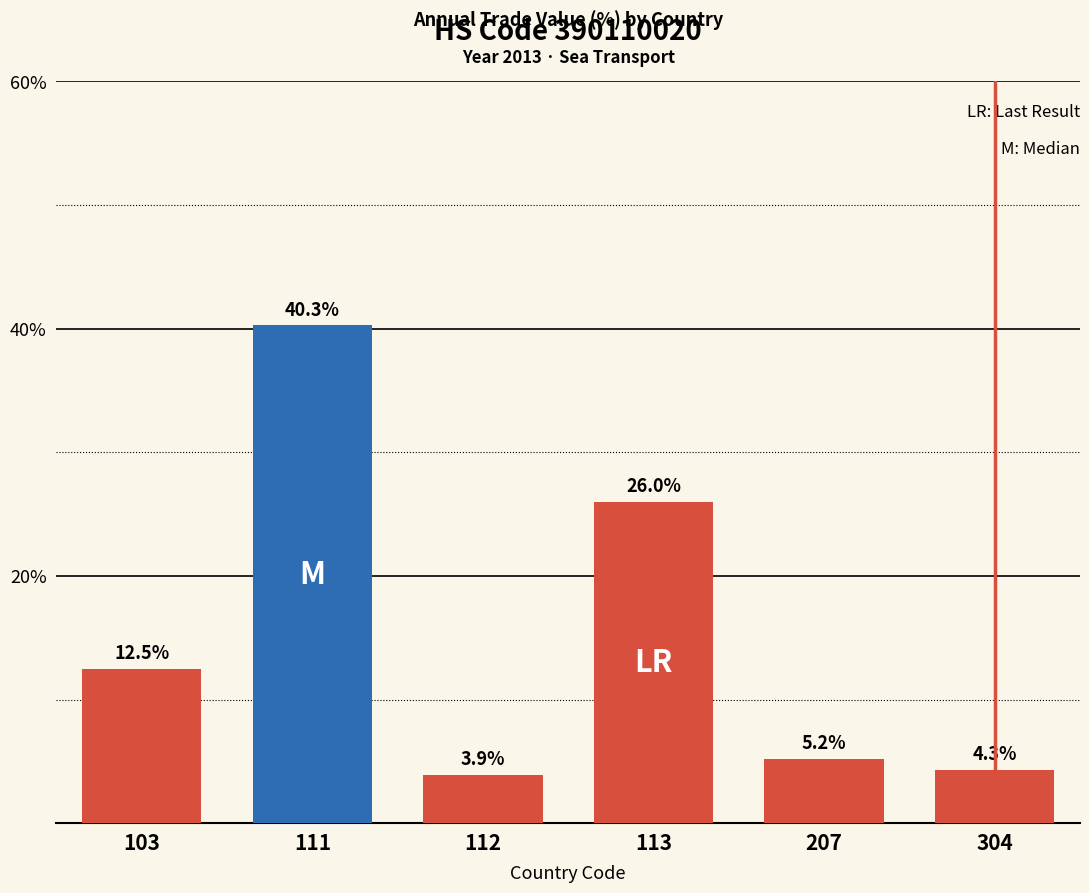

How many bars are there in total?

6